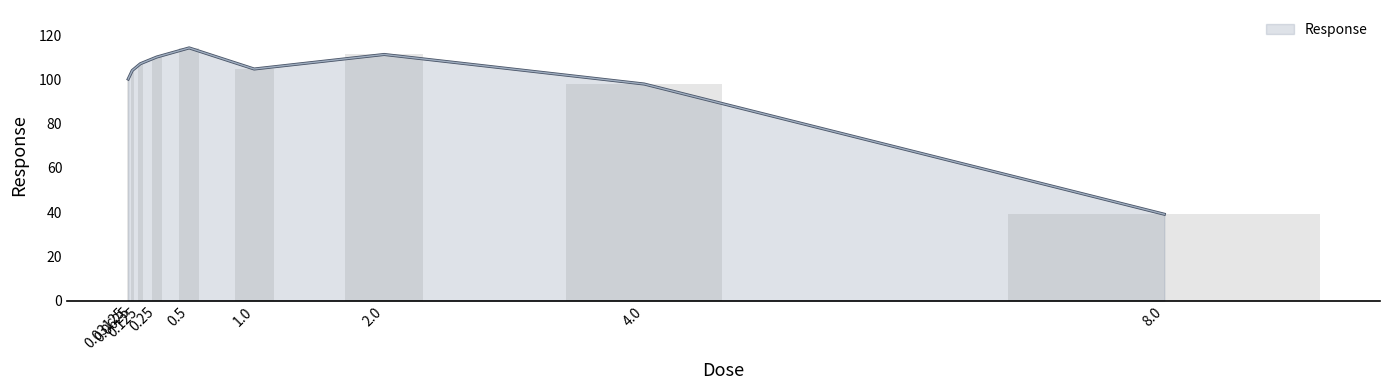

List the labels in order of value, smallest first.

8.0, 4.0, 0.03125, 0.0625, 1.0, 0.125, 0.25, 2.0, 0.5